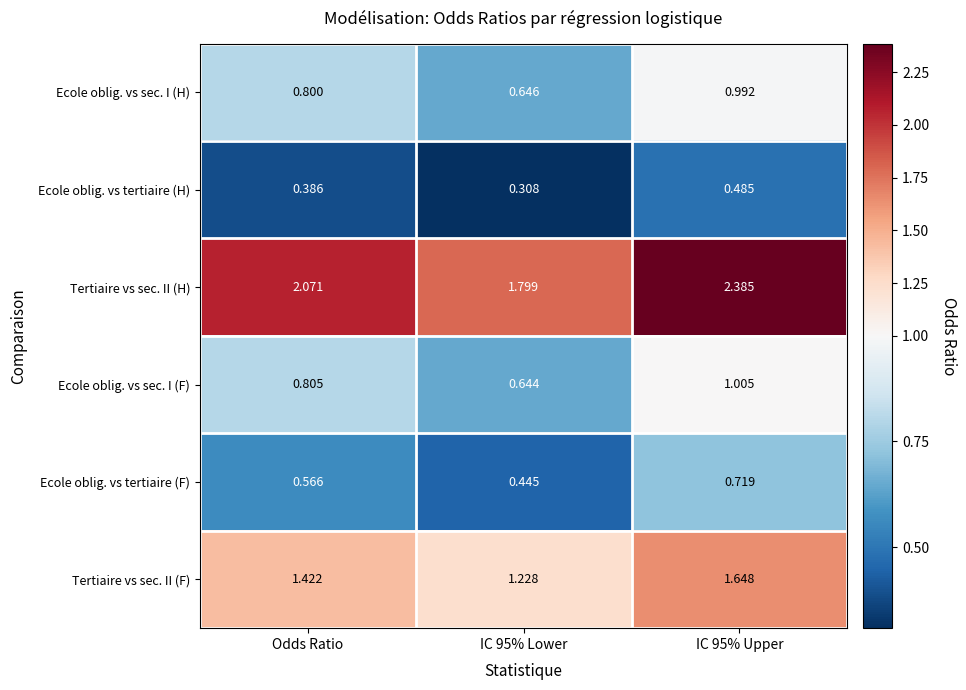

List the series in order of their peak value, lowest first.

Ecole oblig. vs tertiaire (H), Ecole oblig. vs tertiaire (F), Ecole oblig. vs sec. I (H), Ecole oblig. vs sec. I (F), Tertiaire vs sec. II (F), Tertiaire vs sec. II (H)